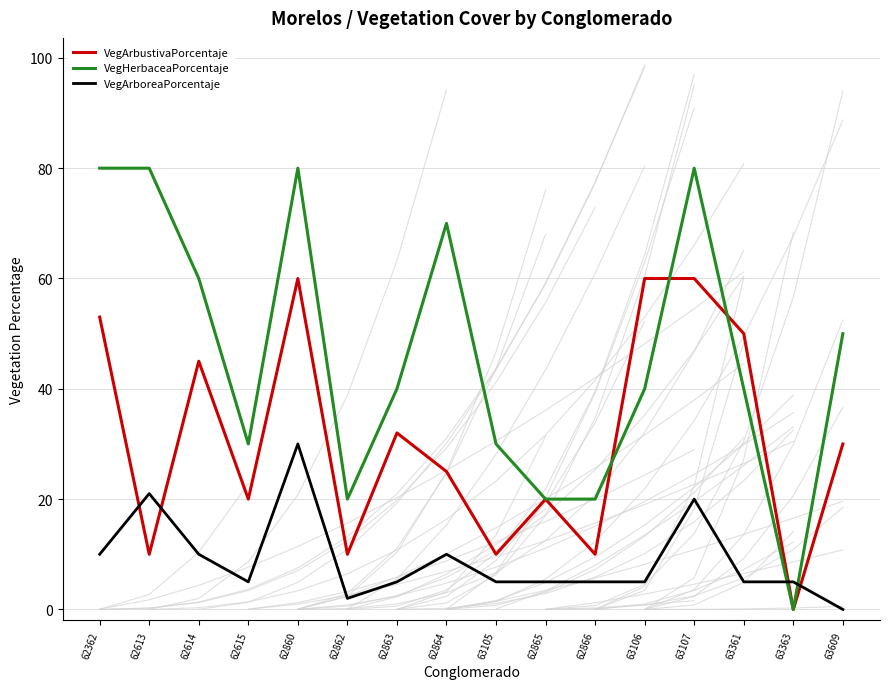

True or false: VegArboreaPorcentaje has more than 2 interior local peaks.

True